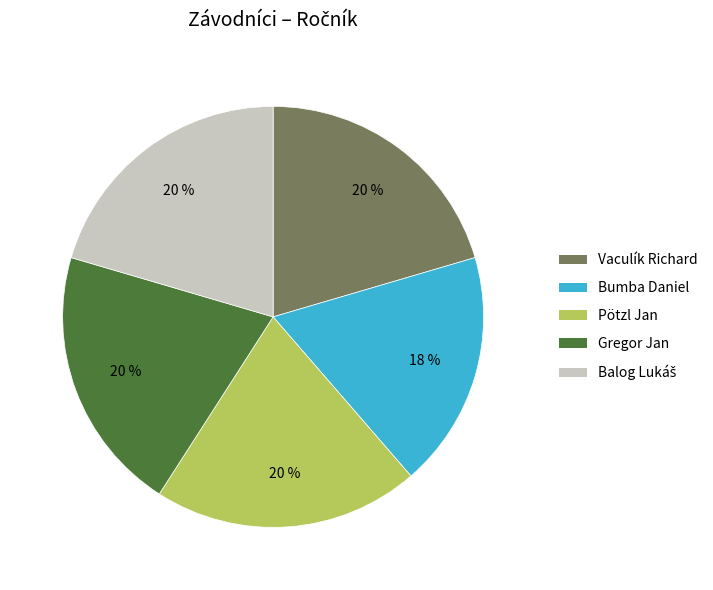

To the nearest percent, what is the combined percentage of Gregor Jan and Pötzl Jan?

41%